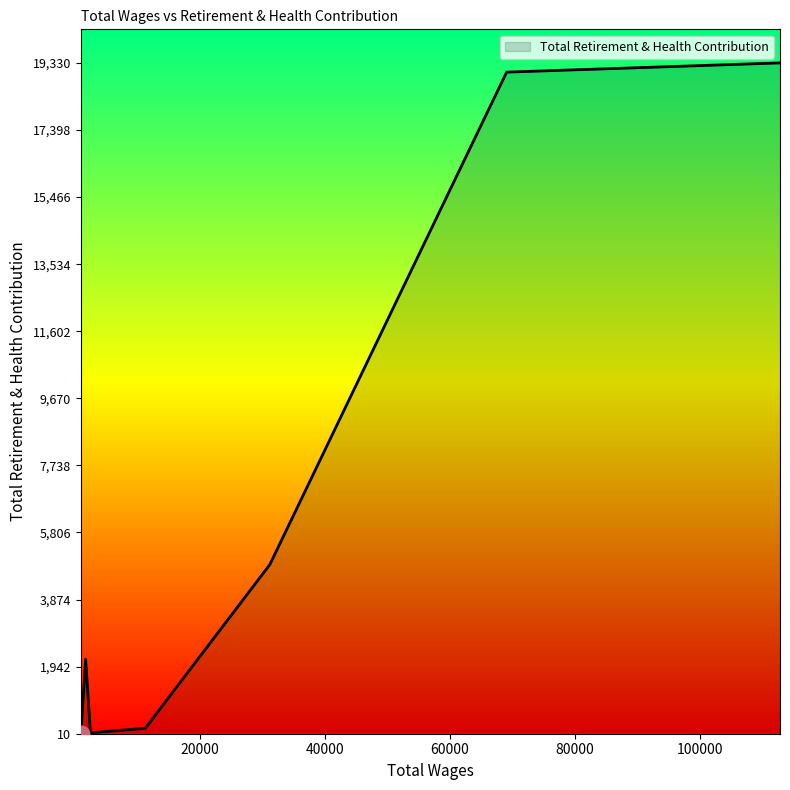

What is the difference between the maximum and minimum values?

19317